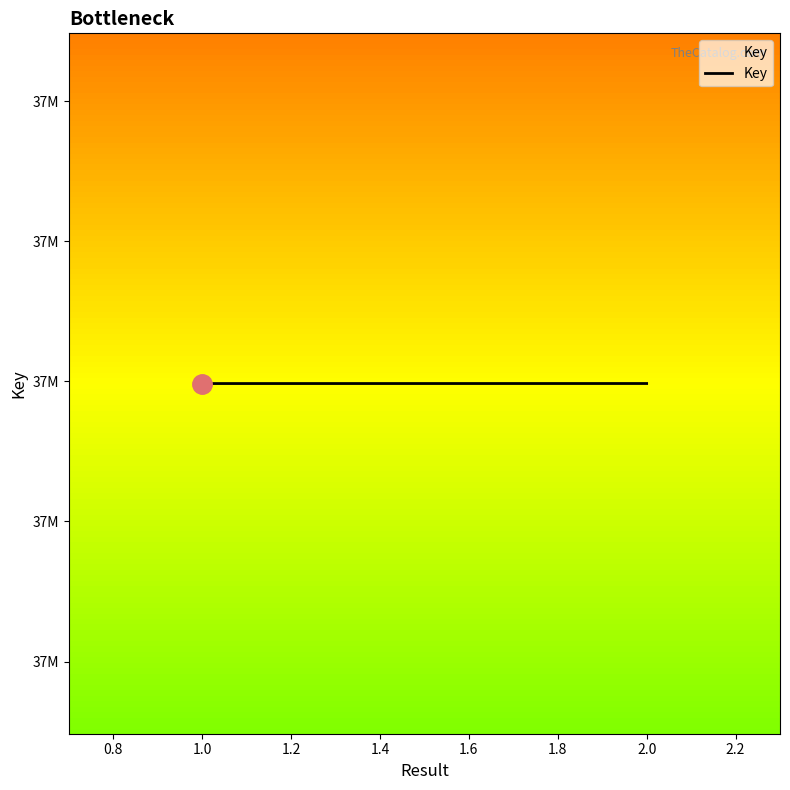

The value at 1.0 is 15469097. True or false?

False